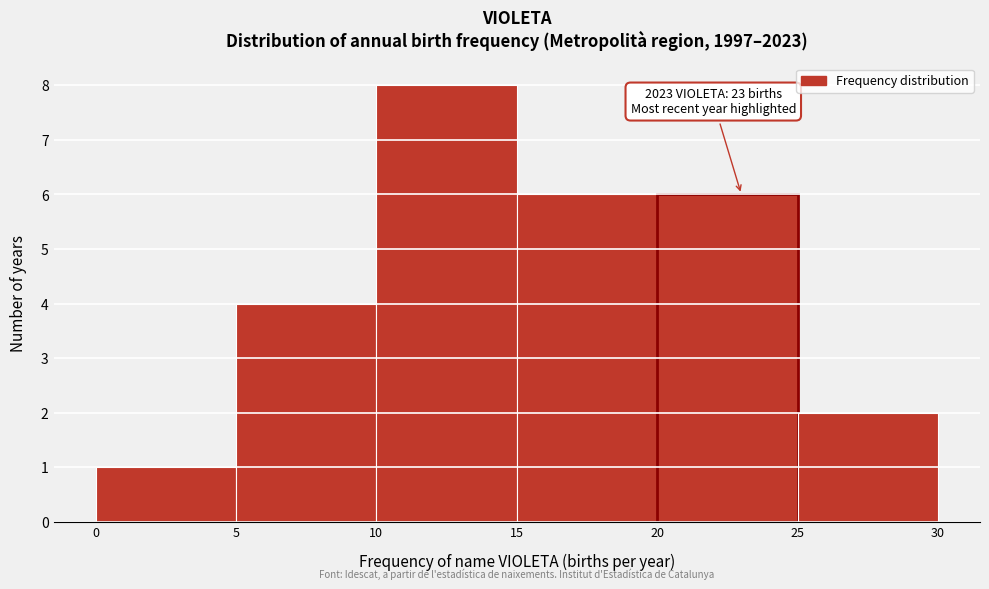

Over which range of the x-axis is the bar tallest?

10 to 15